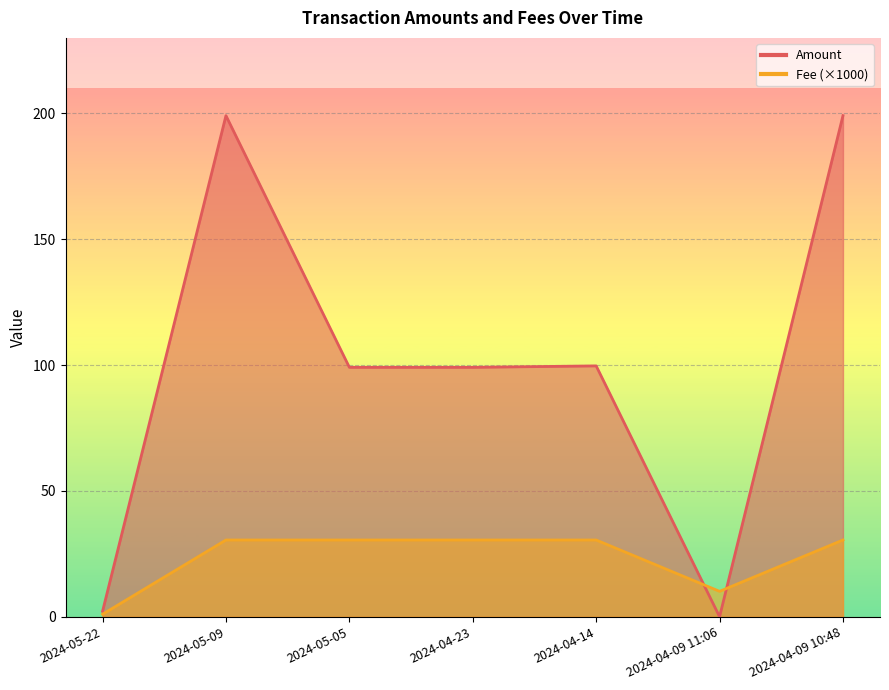

Reading left to right, transcribe all the data shown in this chart.

Amount: 2.2	199.1	99.1	99.1	99.7	0.0	199.1
Fee: 1.0	30.5	30.5	30.5	30.5	10.1	30.5